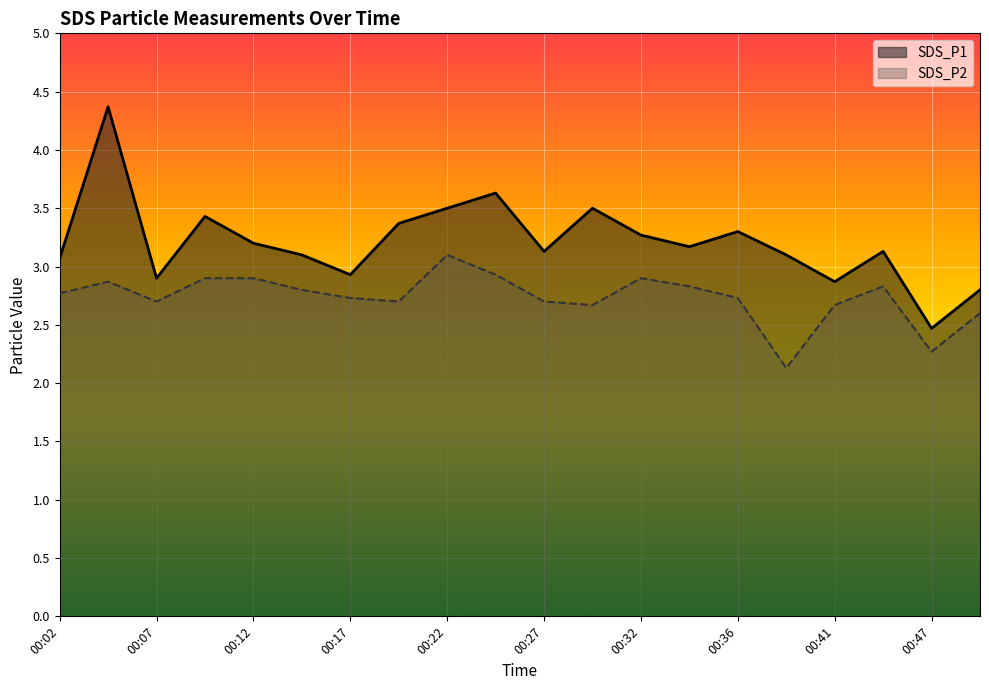

Is it true that SDS_P2 equals 2.6 at 00:49?

True